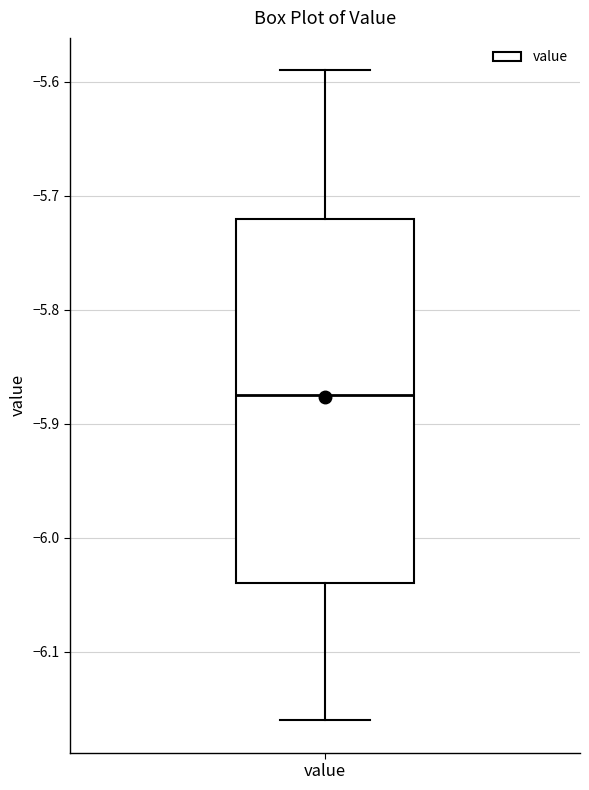

Read this box plot against the y-axis: the position of the median line, the range covered by the box, and the ends of both whiskers. The values are not printed on the chart, so give them approximately, as read against the axis.

median -5.87, box -6.04 to -5.72, whiskers -6.16 to -5.59